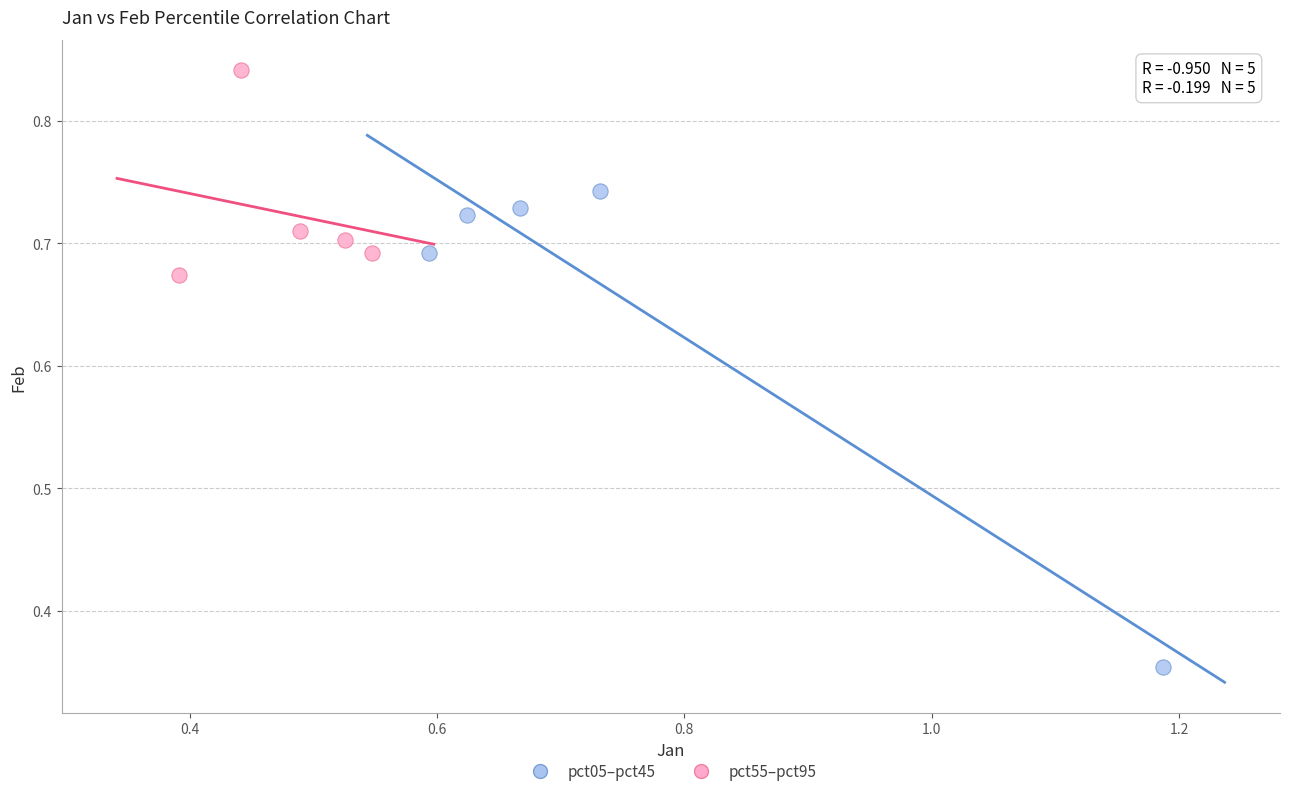

What are all the series names shown in the legend?

pct05–pct45, pct55–pct95